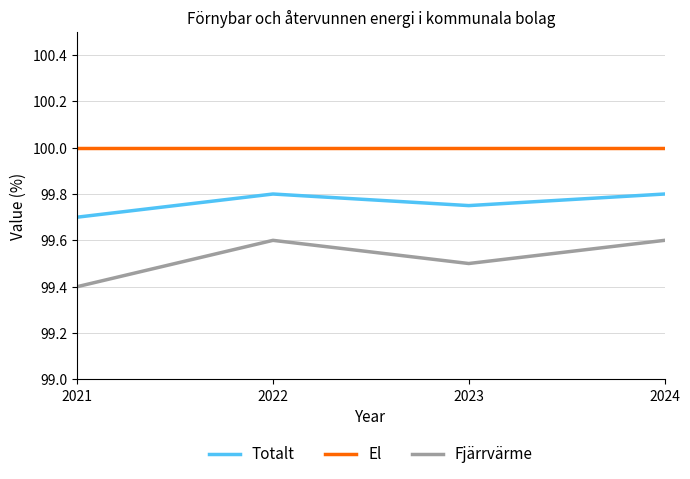

The Totalt series shows 99.7 at 2021. True or false?

True